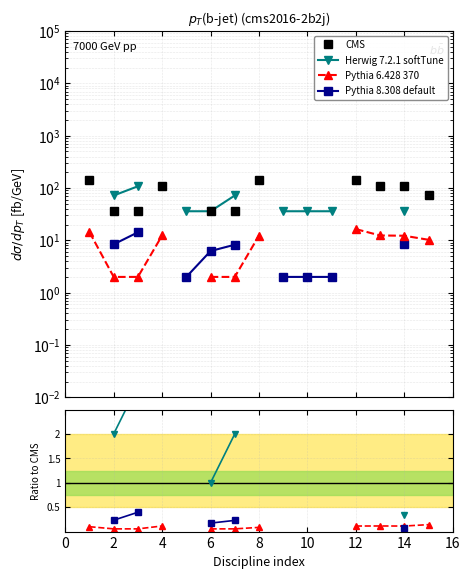

True or false: CMS and Pythia 6.428 370 cross at least once.

False